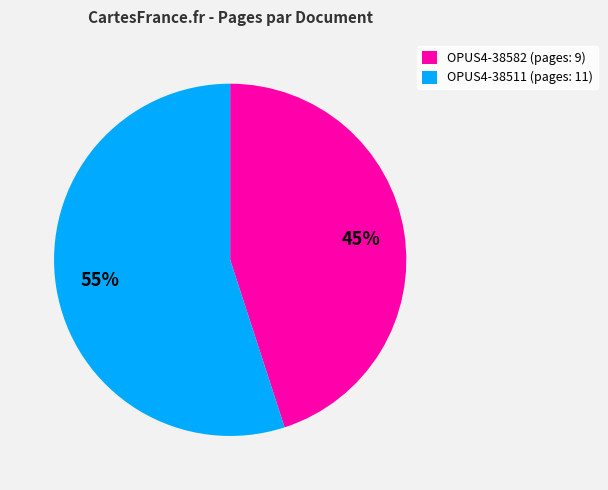

Which slice is the largest?

OPUS4-38511